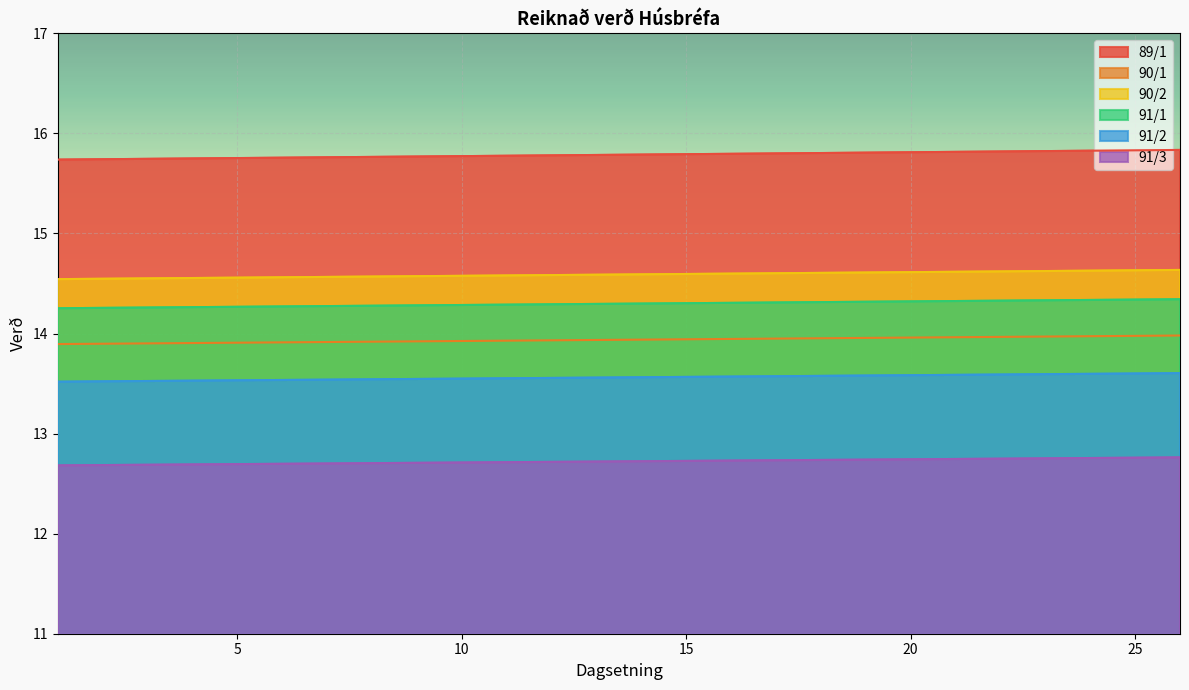

Rank the series by their maximum value, from highest to lowest.

89/1, 90/2, 91/1, 90/1, 91/2, 91/3